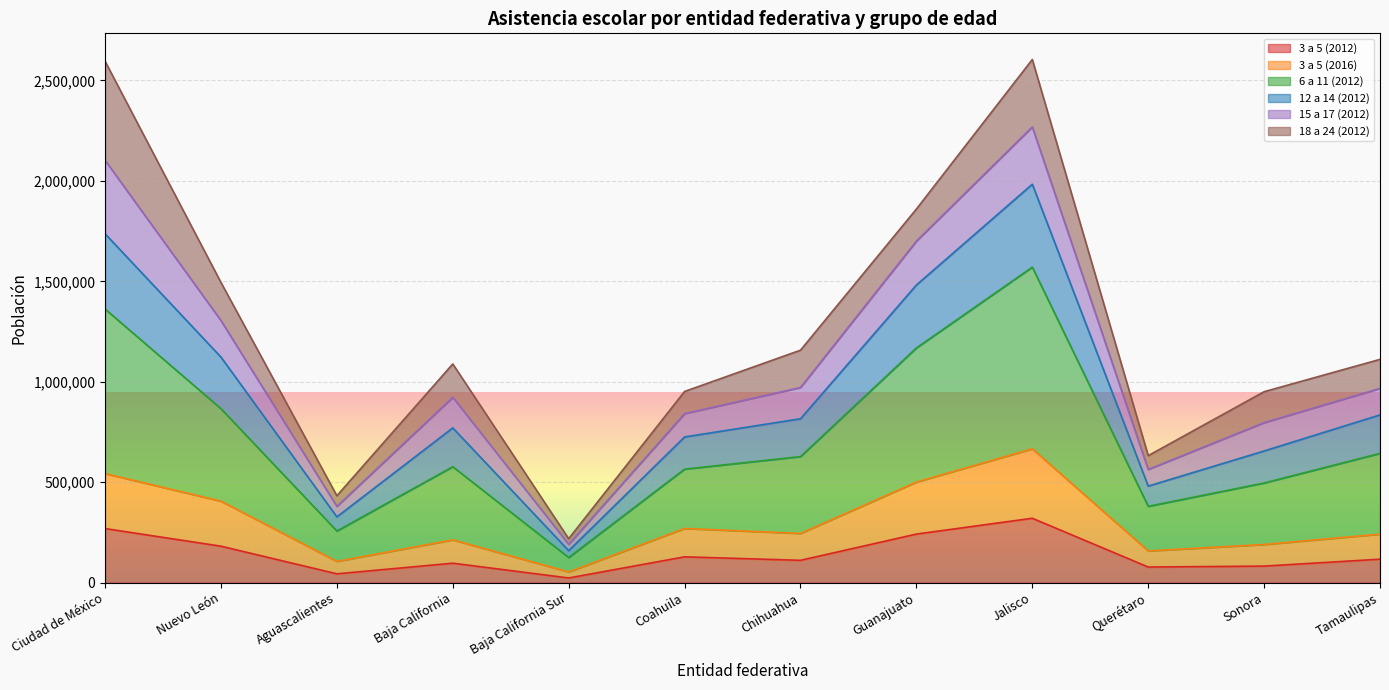

Which series has the largest total across all categories?

6 a 11 (2012)